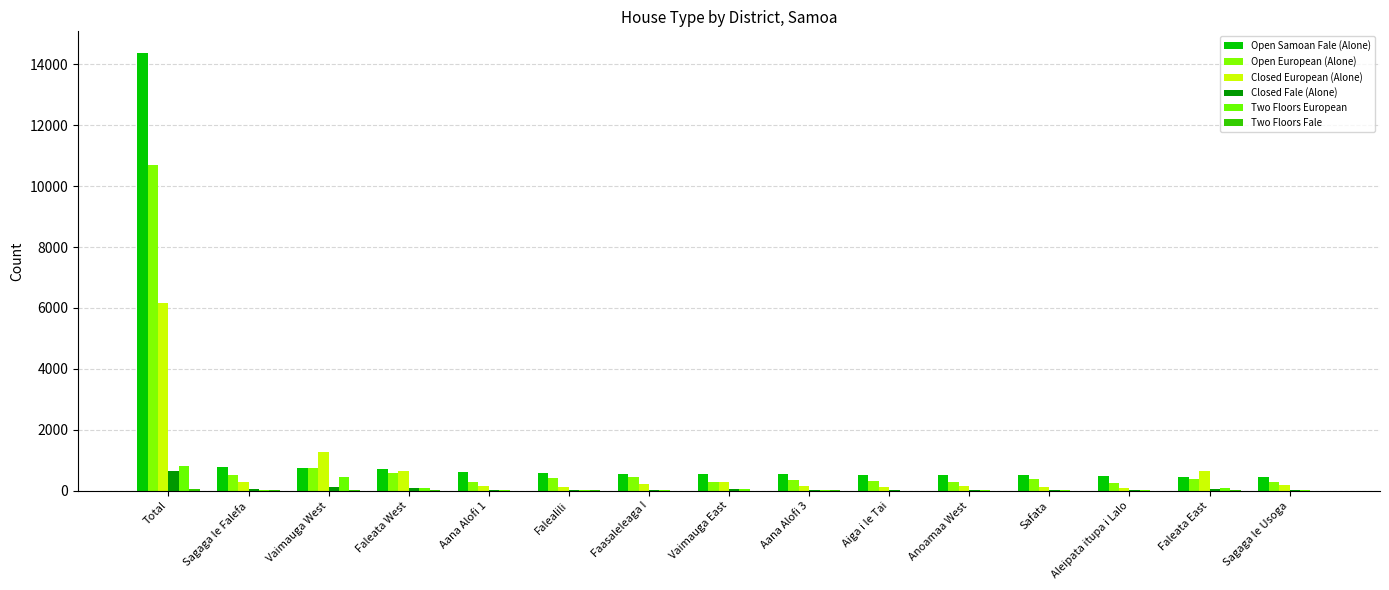

At which label does Open European (Alone) reach its minimum?

Aleipata itupa i Lalo